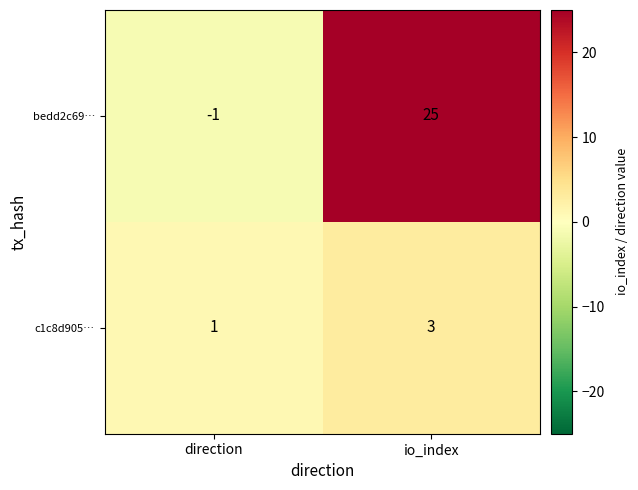

What is the sum of the bedd2c69… values at io_index and direction?

24